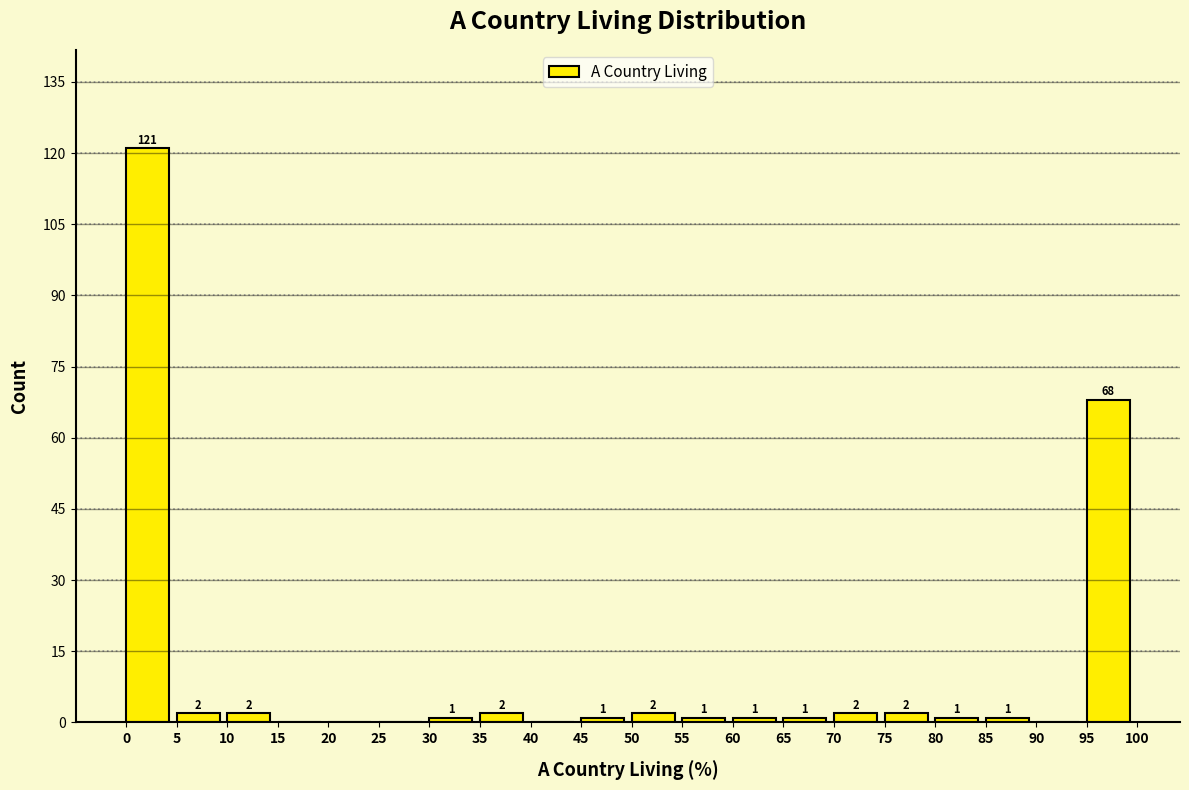

Over which range of the x-axis is the bar tallest?

0 to 5